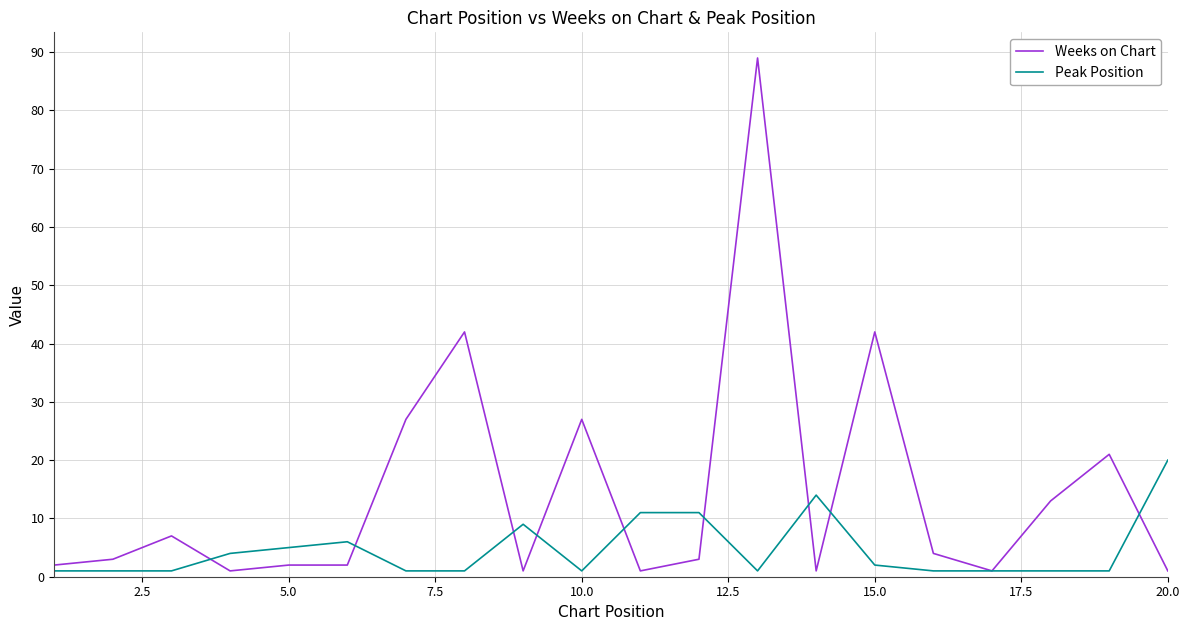

Which series has the largest total across all categories?

Weeks on Chart